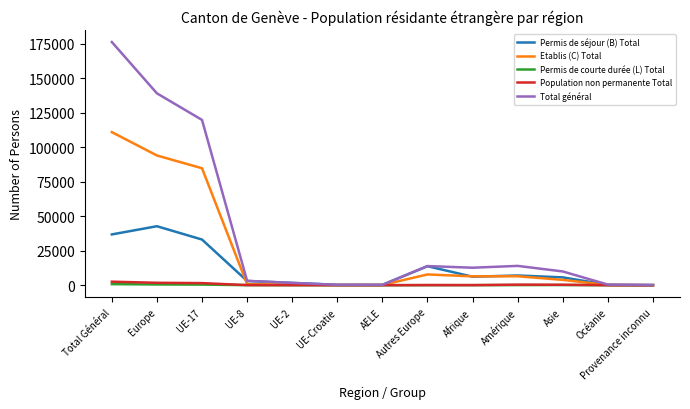

What is the sum of all Etablis (C) Total values?

315682